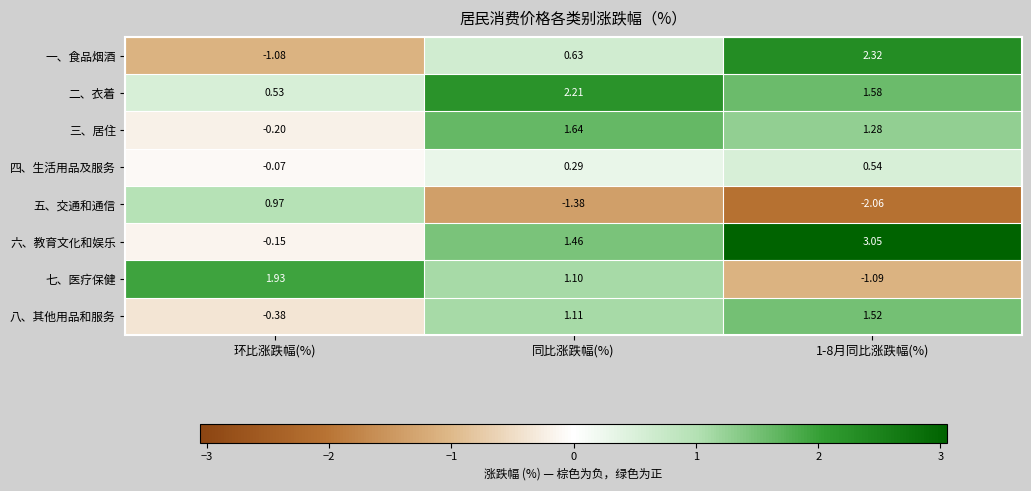

How many distinct data groups are displayed?

8